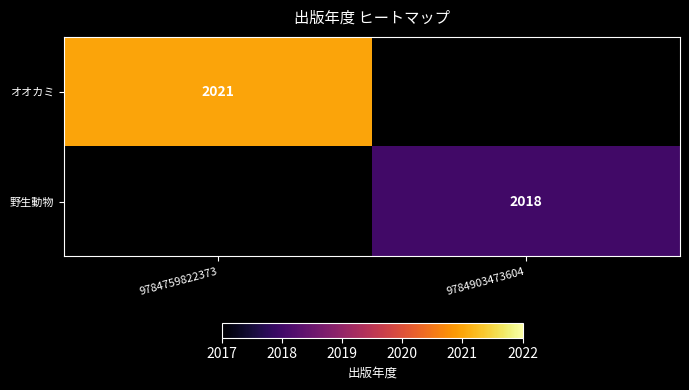

The 野生動物 series shows 2018 at 9784903473604. True or false?

True